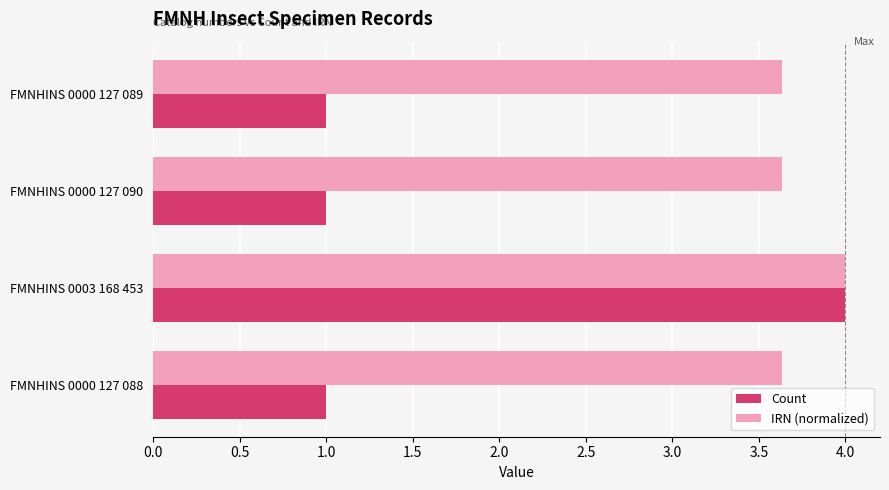

At which category is the sum across all series the highest?

FMNHINS 0003 168 453